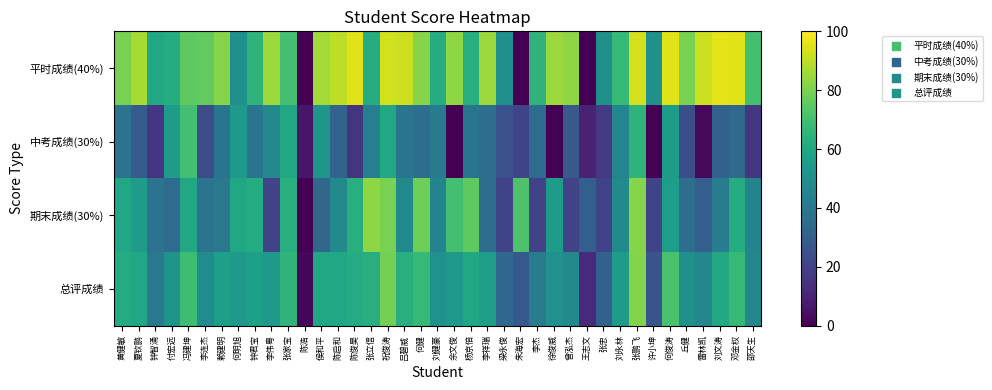

Reading right to left, list all the values displayed in this chart.

平时成绩(40%): 邵天生=70.0	邓金权=95.0	刘文涛=96.0	雷林凯=92.0	丘健=80.0	何俊涛=95.0	许小坤=50.0	张鹏飞=93.0	刘永林=67.0	张忠=50.0	王志文=0.0	曾泓杰=83.0	徐俊威=85.0	李杰=65.0	朱海宏=0.0	梁永俊=50.0	李祥瑞=85.0	杨京倍=63.0	余文俊=83.0	刘健豪=62.0	何健=82.0	吕碧威=92.0	祝俊涛=93.0	张立信=62.0	陈俊昊=95.0	陈启和=90.0	侯和平=86.0	陈浩=0.0	张家宝=70.0	李伟粤=85.0	钟君宝=65.0	何明旭=50.0	赖建明=82.0	李连杰=76.0	冯建坤=75.0	付宏远=62.0	钟智涌=60.0	夏钦鹏=87.0	黄健敏=80.0
中考成绩(30%): 邵天生=16.0	邓金权=34.0	刘文涛=31.0	雷林凯=2.0	丘健=24.0	何俊涛=55.0	许小坤=0.0	张鹏飞=65.0	刘永林=46.0	张忠=17.0	王志文=10.0	曾泓杰=28.0	徐俊威=0.0	李杰=35.0	朱海宏=20.0	梁永俊=25.0	李祥瑞=36.0	杨京倍=39.0	余文俊=0.0	刘健豪=41.0	何健=36.0	吕碧威=39.0	祝俊涛=60.0	张立信=43.0	陈俊昊=15.0	陈启和=32.0	侯和平=52.0	陈浩=6.0	张家宝=60.0	李伟粤=47.0	钟君宝=39.0	何明旭=54.0	赖建明=39.0	李连杰=23.0	冯建坤=70.0	付宏远=55.0	钟智涌=16.0	夏钦鹏=29.0	黄健敏=38.0
期末成绩(30%): 邵天生=45.0	邓金权=62.0	刘文涛=42.0	雷林凯=30.0	丘健=36.0	何俊涛=56.0	许小坤=20.0	张鹏飞=82.0	刘永林=48.0	张忠=20.0	王志文=30.0	曾泓杰=20.0	徐俊威=55.0	李杰=20.0	朱海宏=72.0	梁永俊=20.0	李祥瑞=36.0	杨京倍=75.0	余文俊=70.0	刘健豪=45.0	何健=78.0	吕碧威=48.0	祝俊涛=80.0	张立信=83.0	陈俊昊=63.0	陈启和=48.0	侯和平=33.0	陈浩=0.0	张家宝=63.0	李伟粤=20.0	钟君宝=62.0	何明旭=60.0	赖建明=40.0	李连杰=38.0	冯建坤=60.0	付宏远=35.0	钟智涌=38.0	夏钦鹏=55.0	黄健敏=60.0
总评成绩: 邵天生=46.3	邓金权=66.8	刘文涛=60.3	雷林凯=46.4	丘健=50.0	何俊涛=71.3	许小坤=26.0	张鹏飞=81.3	刘永林=55.0	张忠=31.1	王志文=12.0	曾泓杰=47.6	徐俊威=50.5	李杰=42.5	朱海宏=27.6	梁永俊=33.5	李祥瑞=55.6	杨京倍=59.4	余文俊=54.2	刘健豪=50.6	何健=67.0	吕碧威=62.9	祝俊涛=79.2	张立信=62.6	陈俊昊=61.4	陈启和=60.0	侯和平=59.9	陈浩=1.8	张家宝=64.9	李伟粤=54.1	钟君宝=56.3	何明旭=54.2	赖建明=56.5	李连杰=48.7	冯建坤=69.0	付宏远=51.8	钟智涌=40.2	夏钦鹏=60.0	黄健敏=61.4